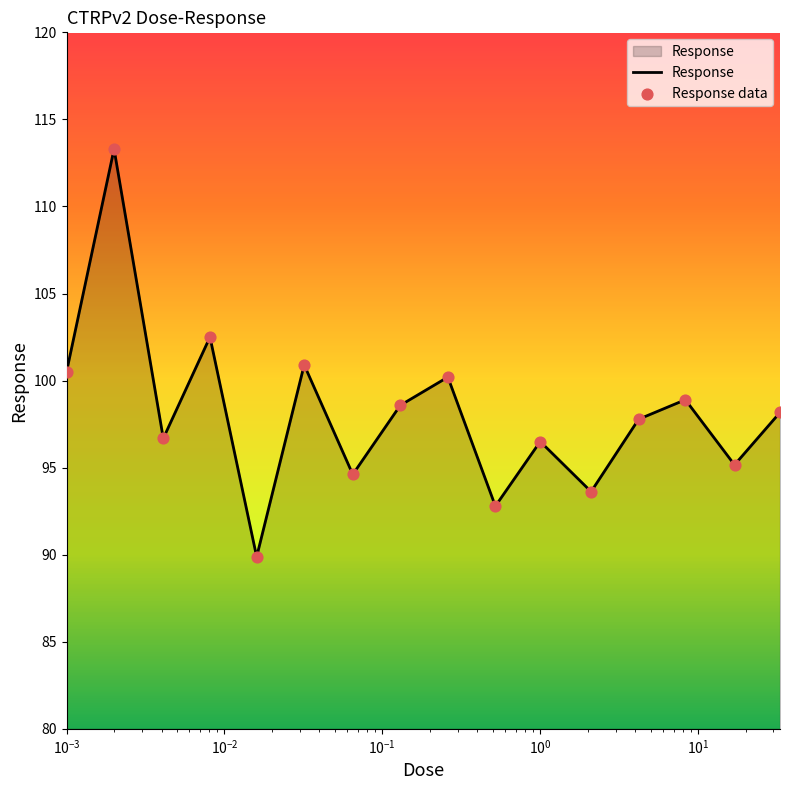

What is the greatest value displayed?

113.3